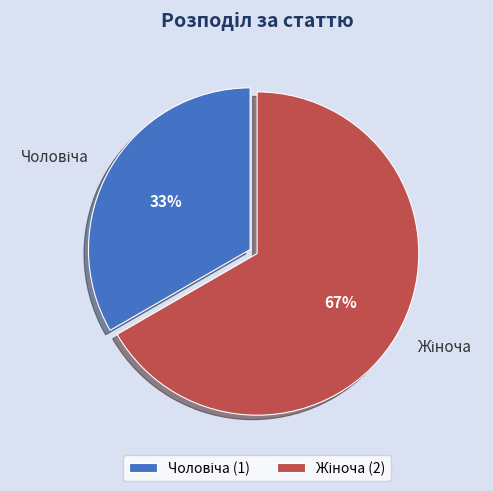

To the nearest percent, what is the average slice percentage?

50%